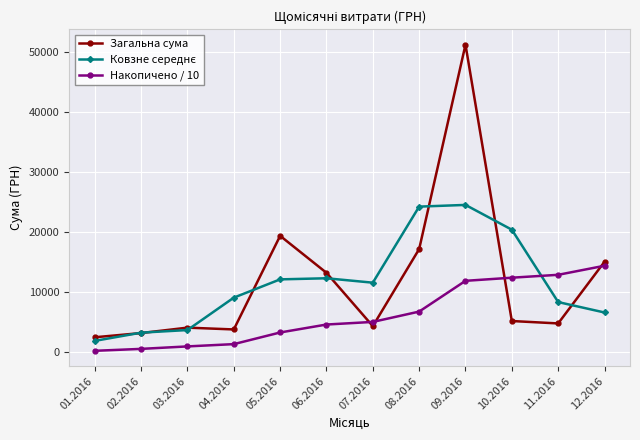

True or false: Накопичено / 10 and Загальна сума intersect in this chart.

True